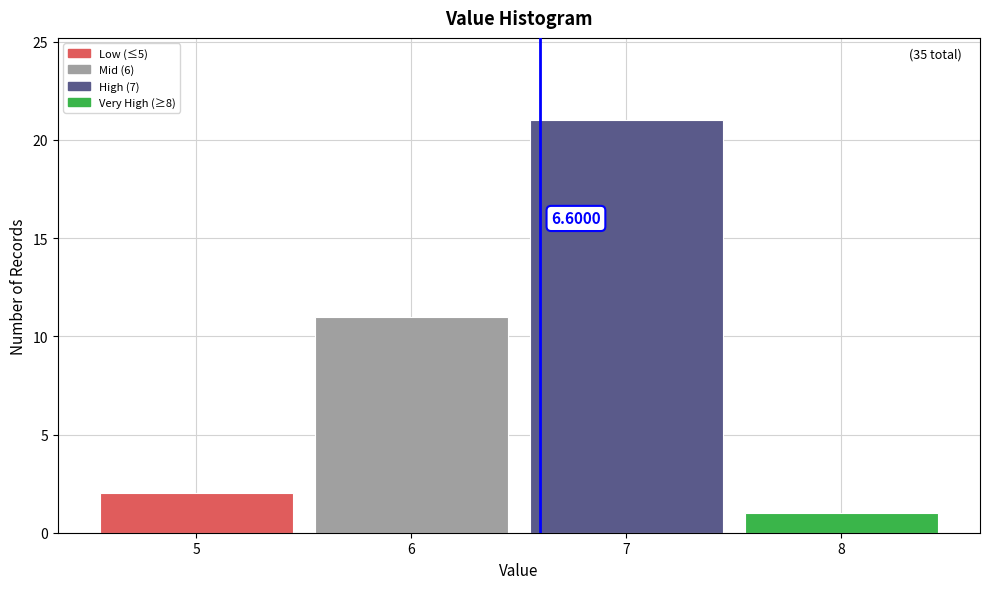

Over which range of the x-axis is the bar tallest?

6.5 to 7.5